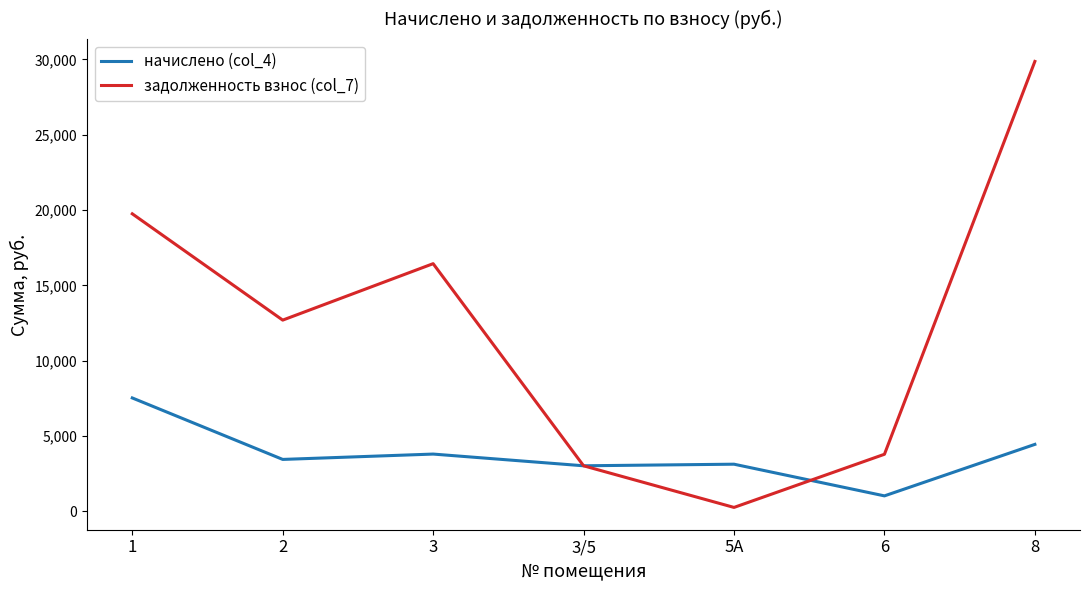

Is the value of задолженность взнос (col_7) at 3/5 greater than the value of начислено (col_4) at 2?

No